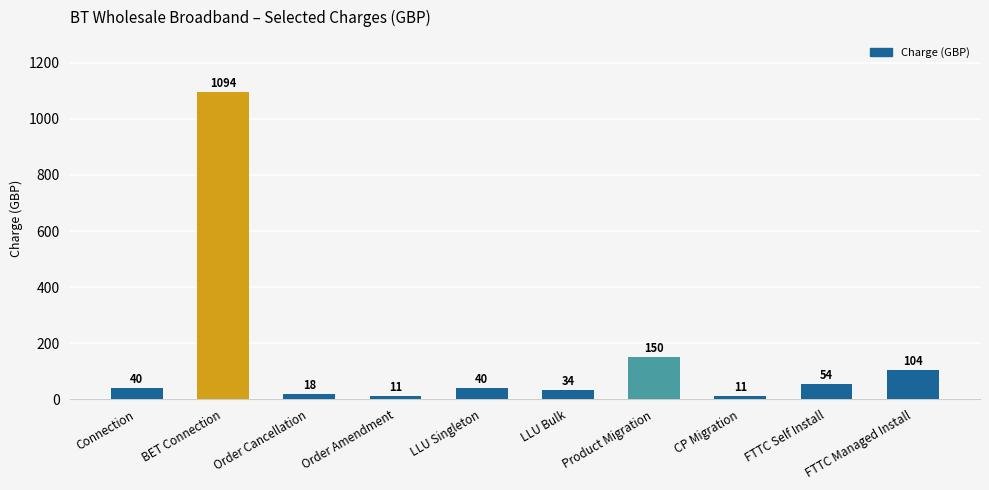

The value at Product Migration is 150.0. True or false?

True